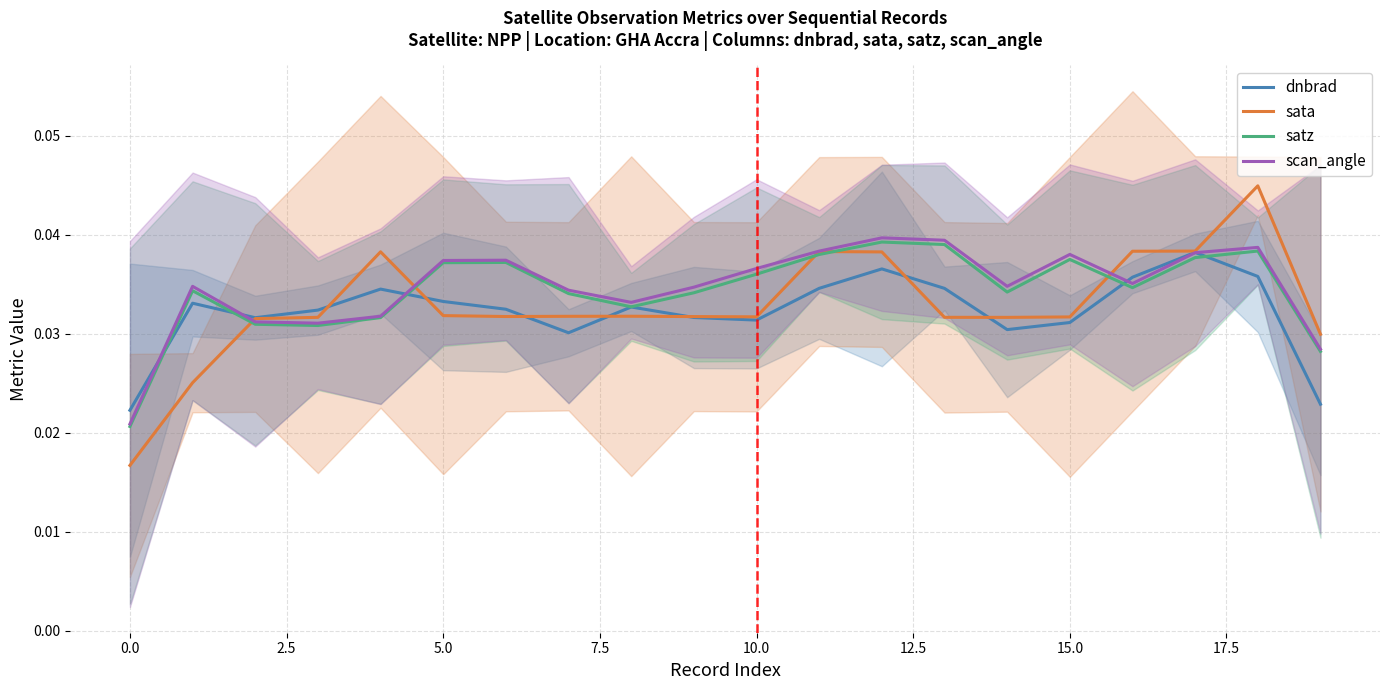

True or false: scan_angle has a value of 0.0 at 7.5.

False